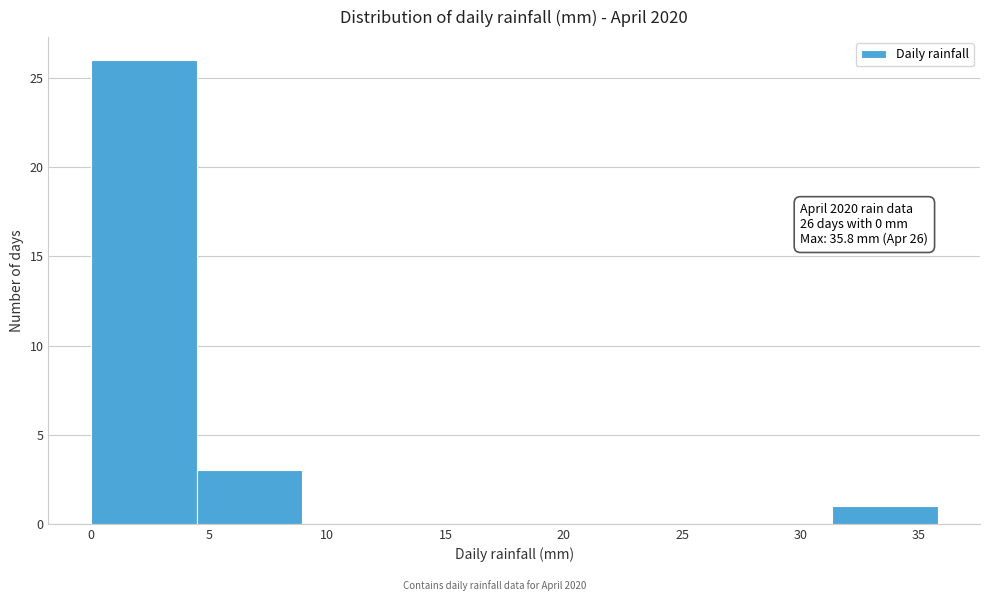

Over which range of the x-axis is the bar tallest?

0.0 to 4.5